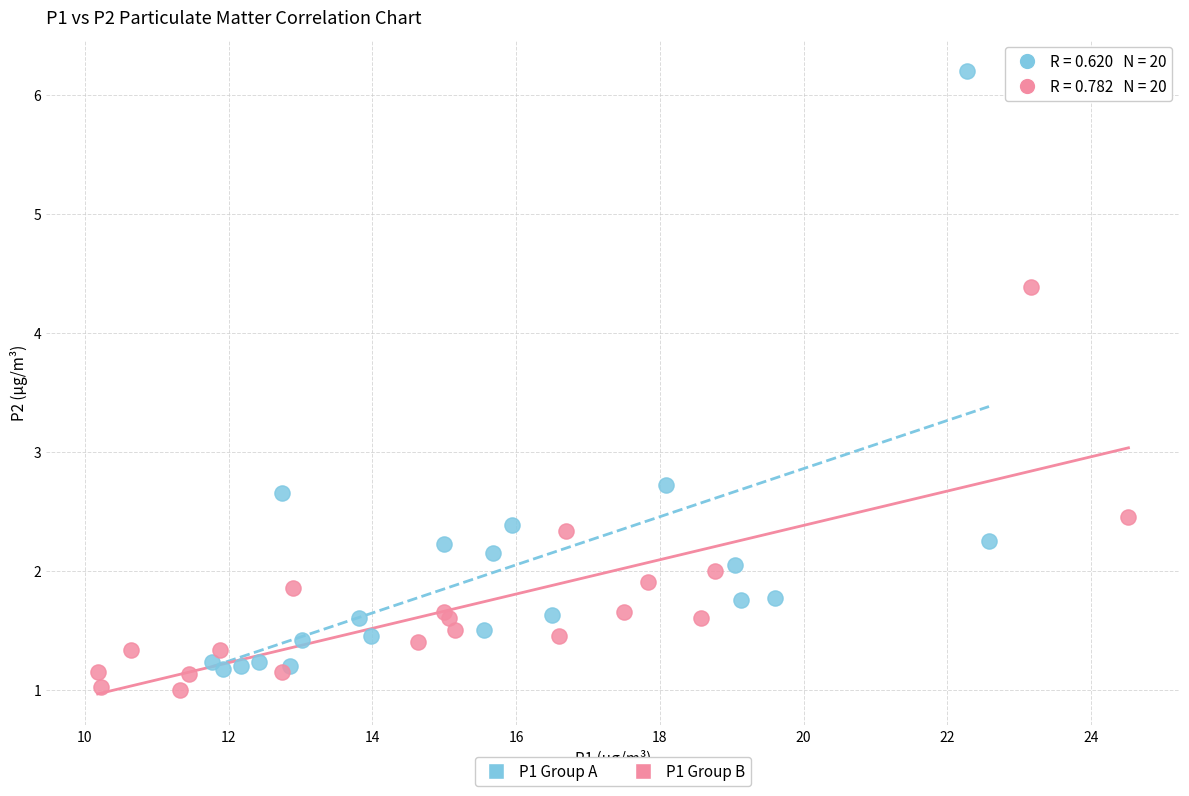

Which series has the largest Y range (max minus min)?

P1 Group A